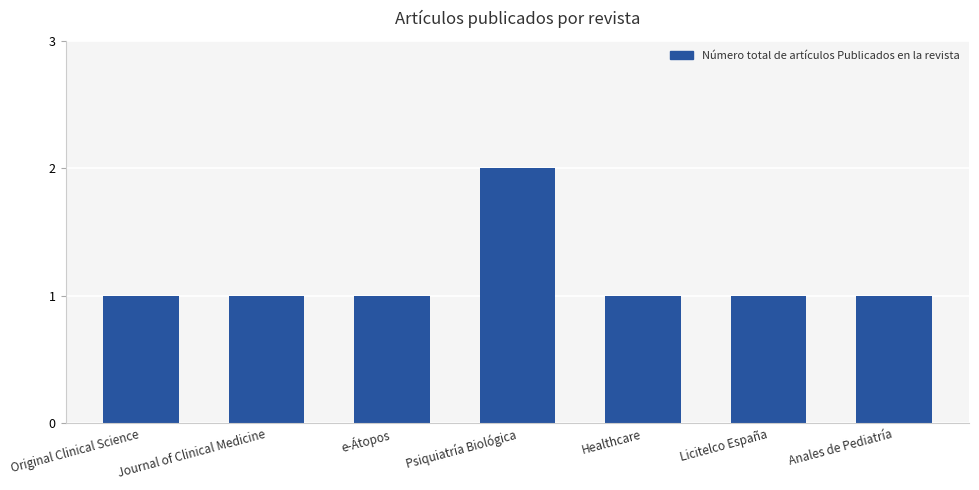

What is the label of the 2nd bar from the right?

Licitelco España